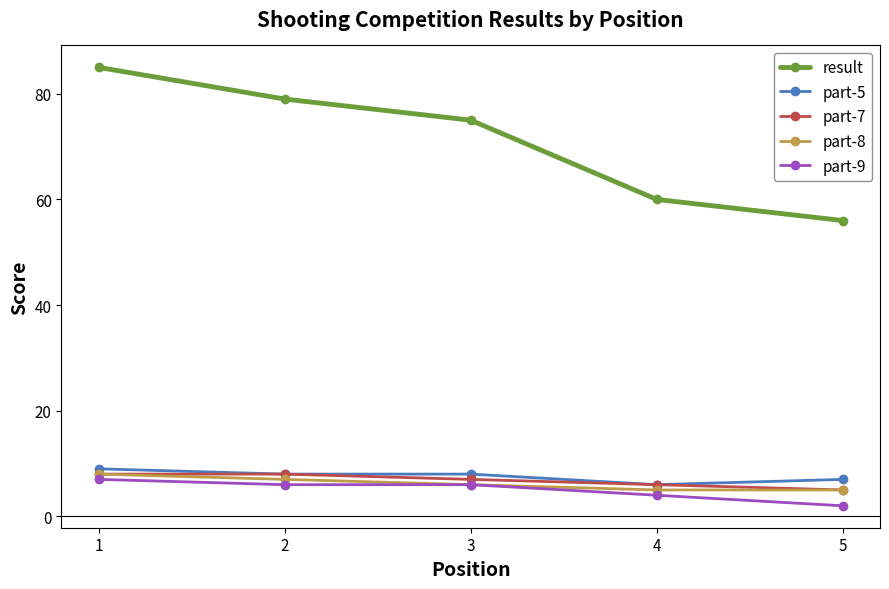

How many lines are shown in the chart?

5